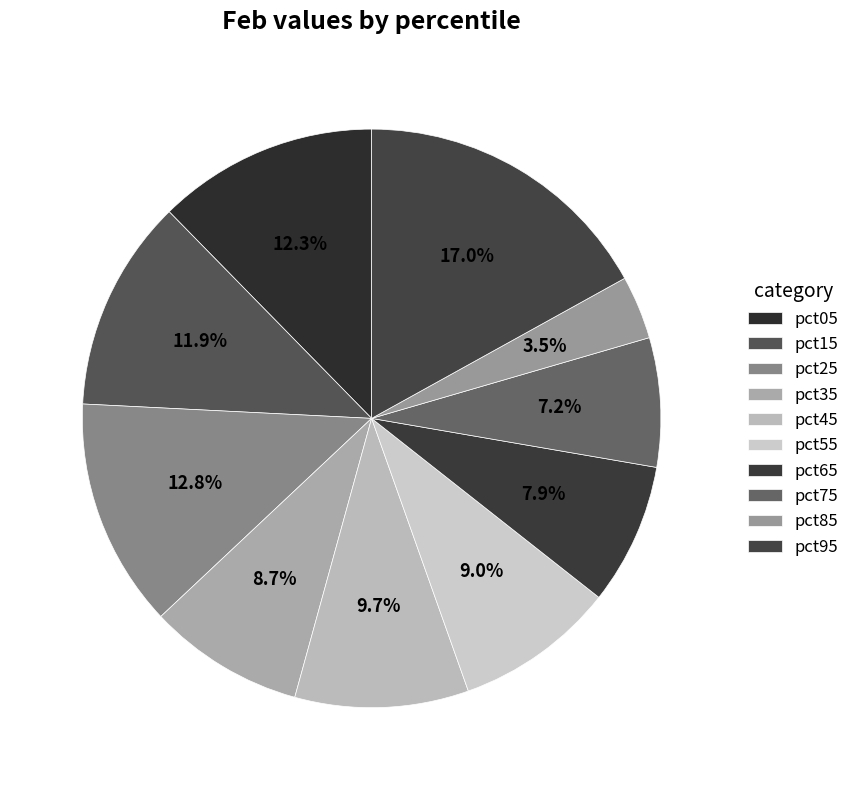

Which category has the smallest portion of the pie?

pct85